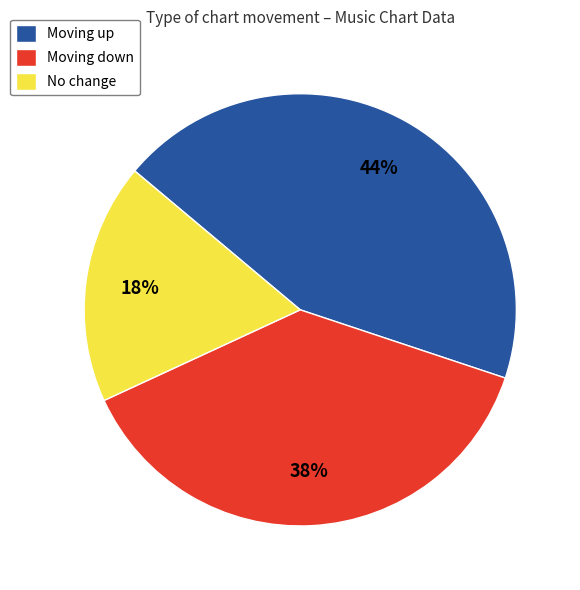

Do Moving down and Moving up together represent more than half of the pie?

Yes